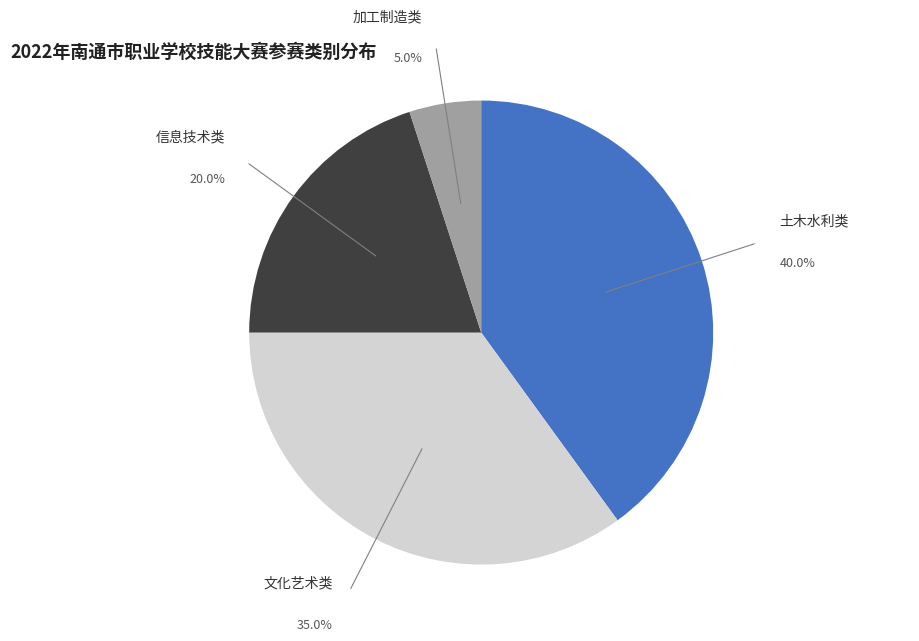

Is it true that 文化艺术类 is 35% of the pie?

True